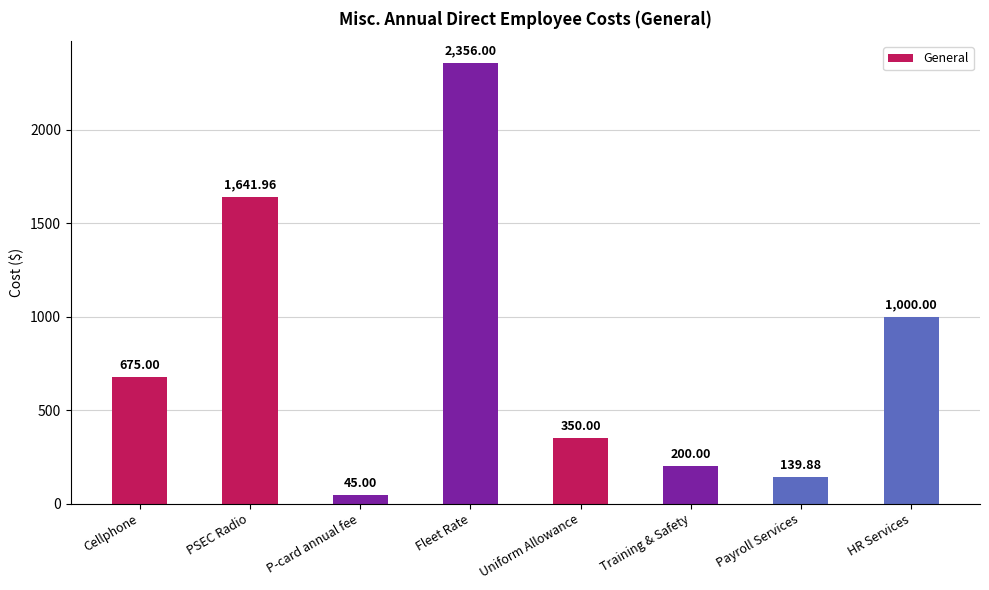

What is the value of the 8th bar from the left?

1000.0